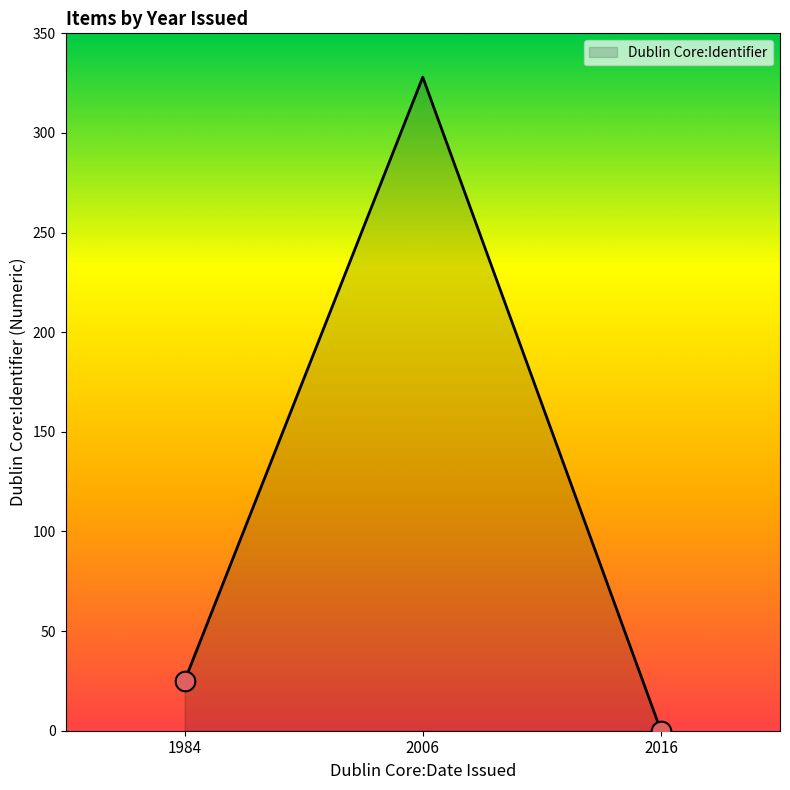

Between 2006 and 2016, which is larger?

2006